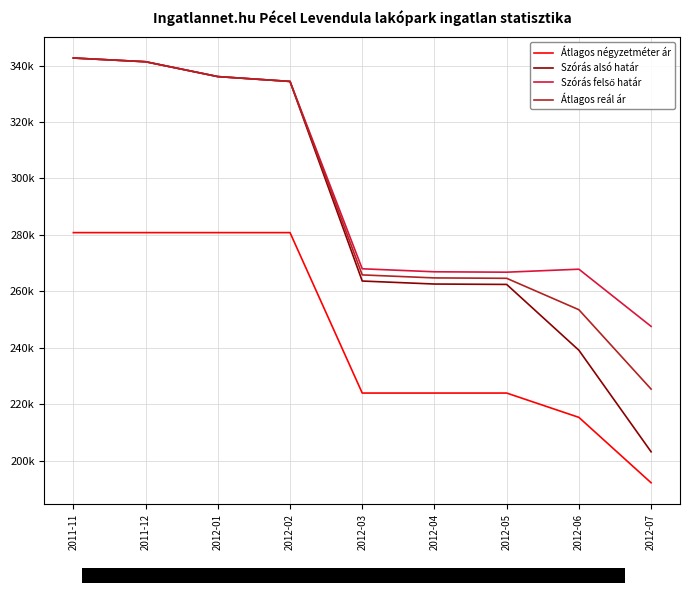

List the labels in order of Átlagos reál ár value, smallest first.

2012-07, 2012-06, 2012-05, 2012-04, 2012-03, 2012-02, 2012-01, 2011-12, 2011-11